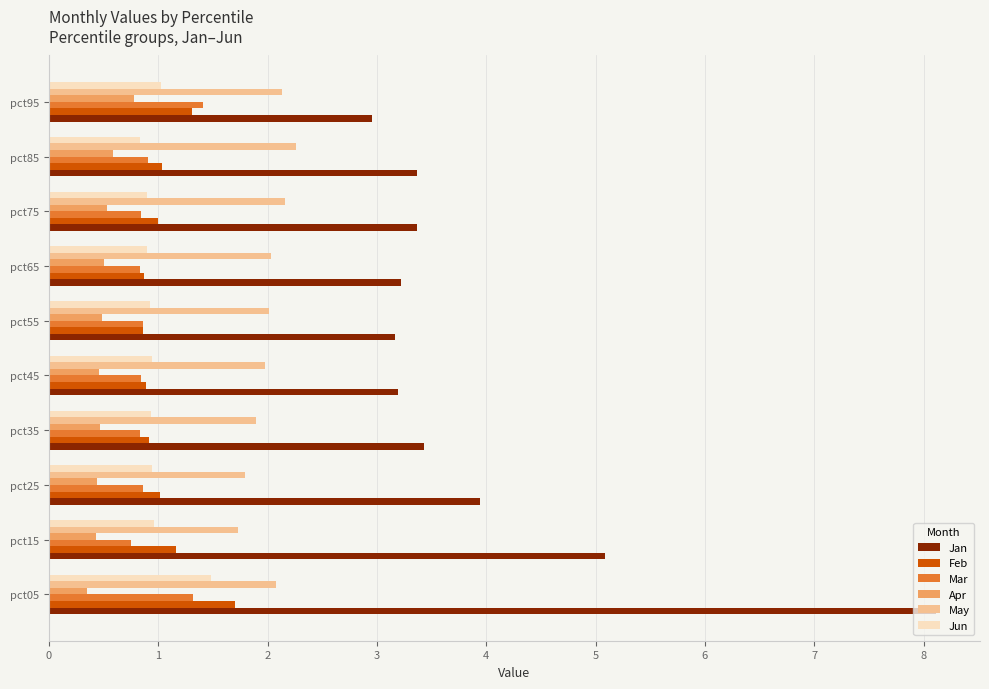

What is the spread (max minus min) of values at pct75?

2.8